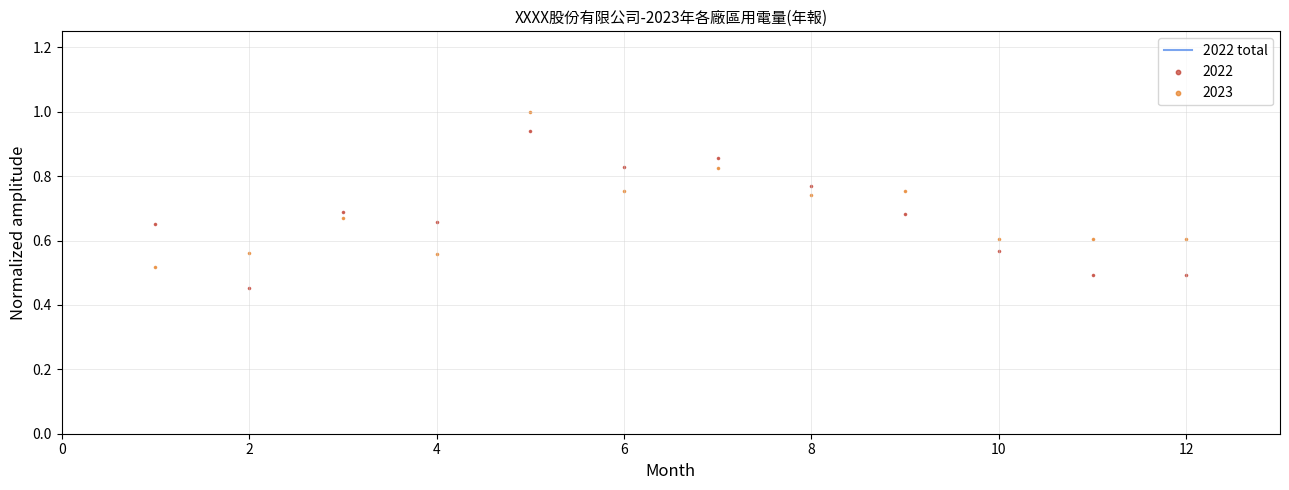

What is the X range (max minus min) for the scatter plot?

11.0